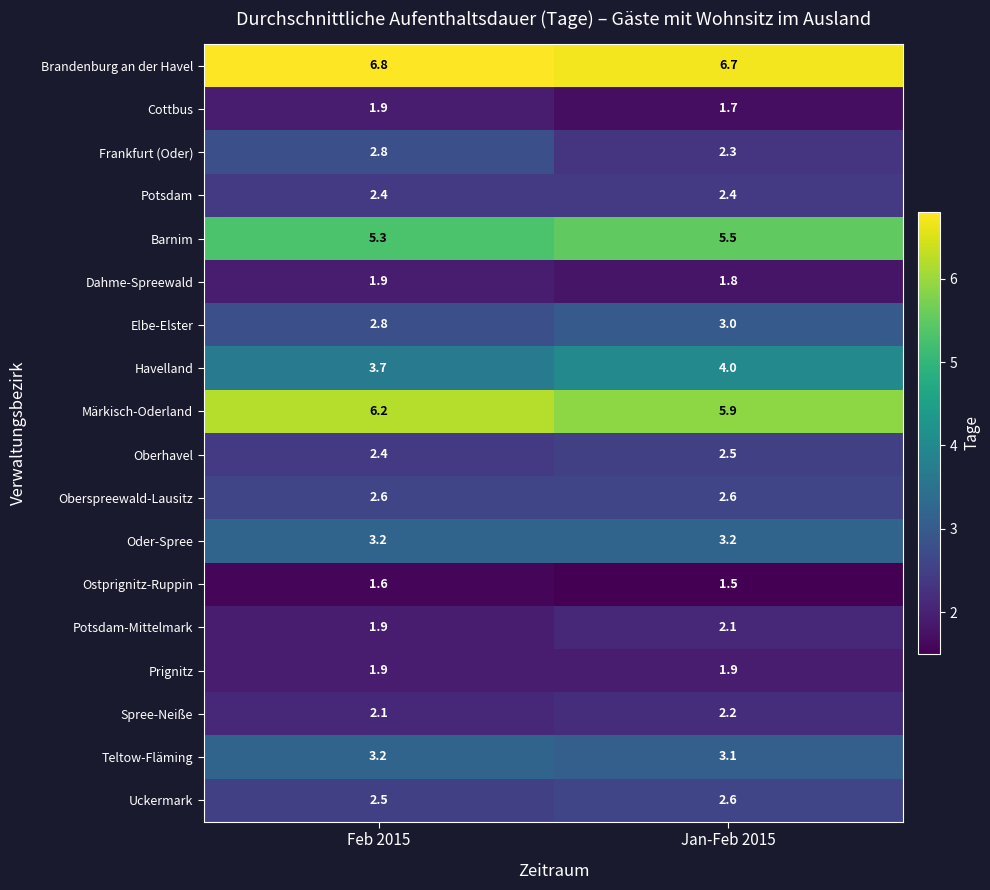

Which series has the widest spread of values?

Frankfurt (Oder)